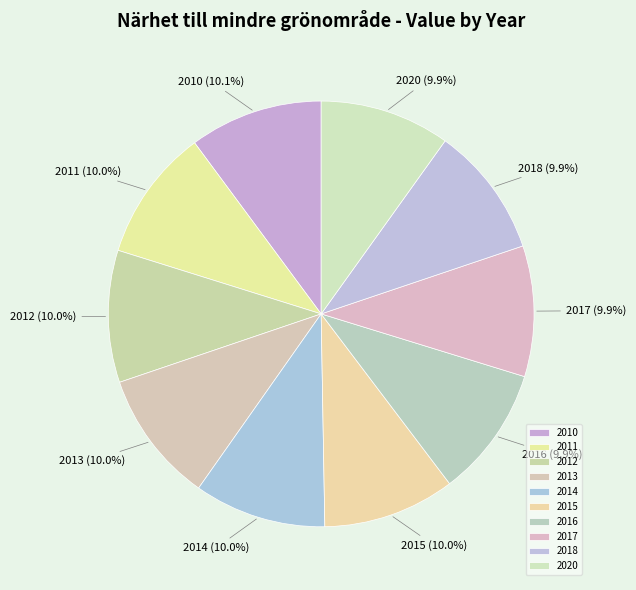

The 2010 slice represents 2% of the pie. True or false?

False